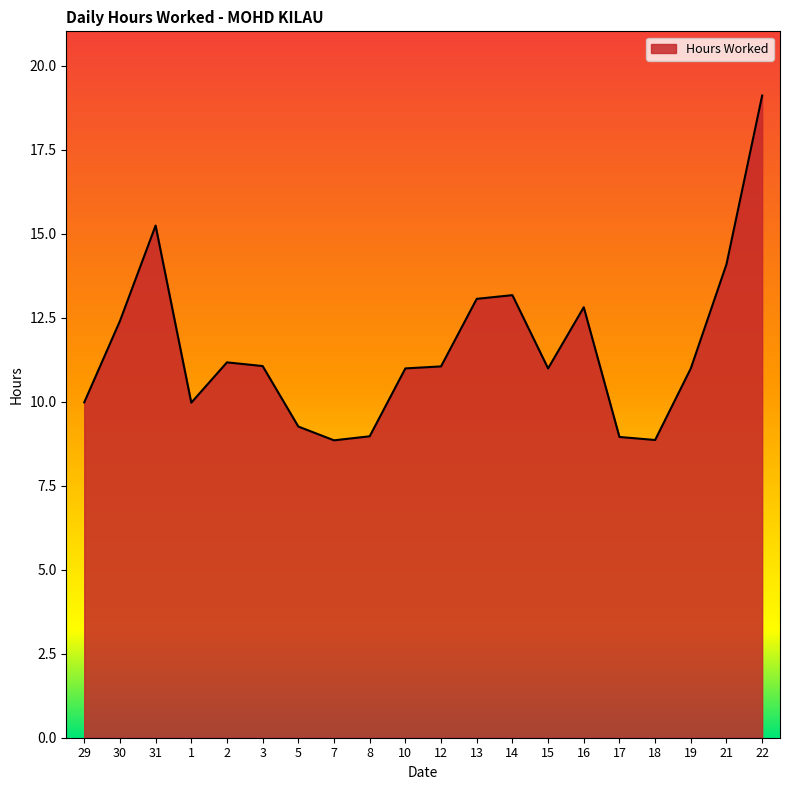

What position from the right is 14?

8